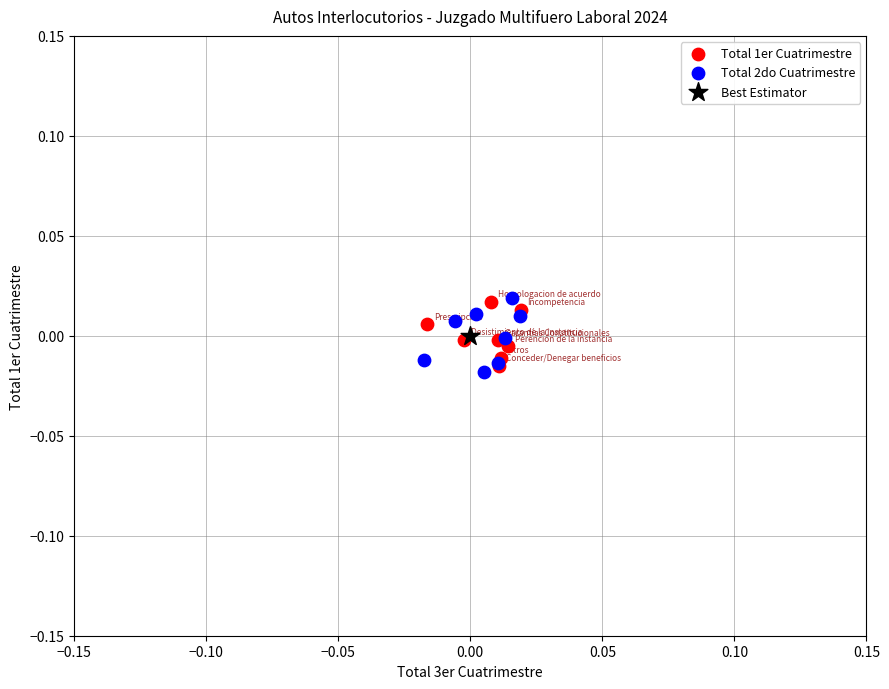

What are all the series names shown in the legend?

Total 1er Cuatrimestre, Total 2do Cuatrimestre, Best Estimator